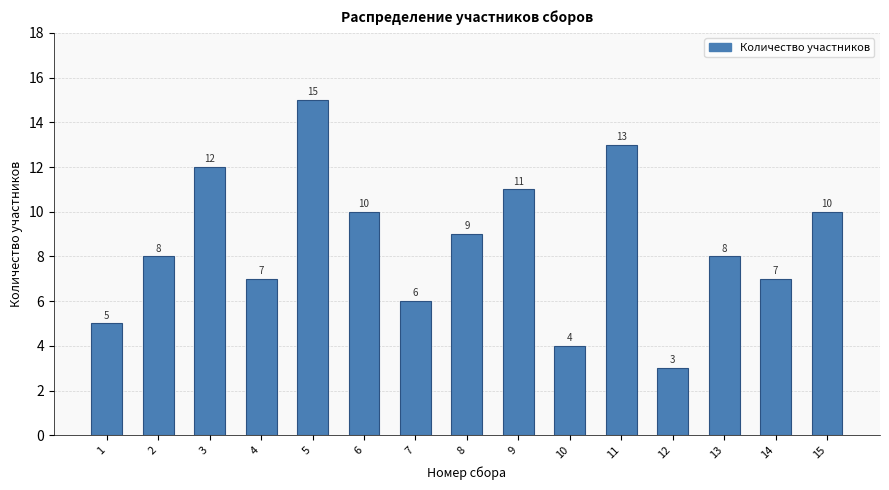

Reading left to right, list all the values displayed in this chart.

1=5	2=8	3=12	4=7	5=15	6=10	7=6	8=9	9=11	10=4	11=13	12=3	13=8	14=7	15=10